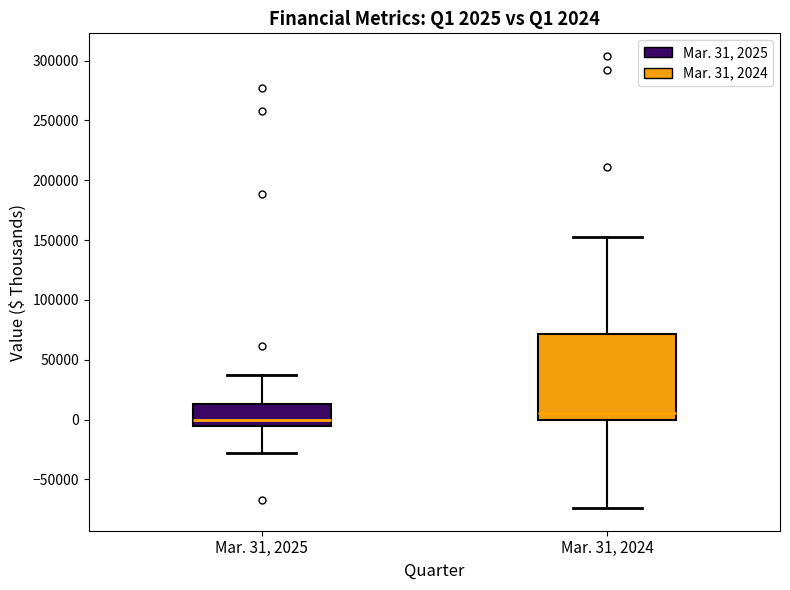

Comparing the boxes themselves (not the whiskers), which one is the tallest?

Mar. 31, 2024